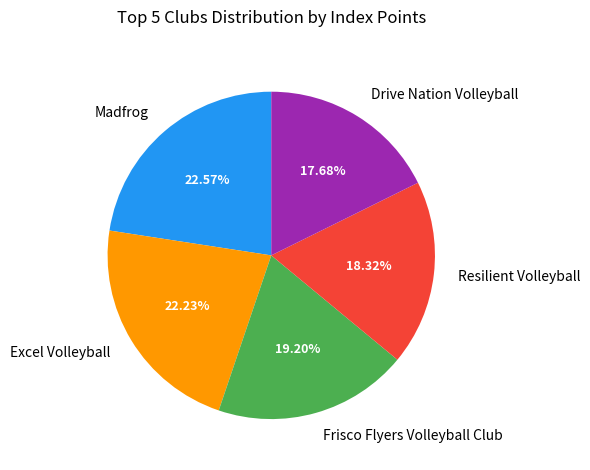

To the nearest percent, what is the difference between the largest and smallest slice percentages?

5%